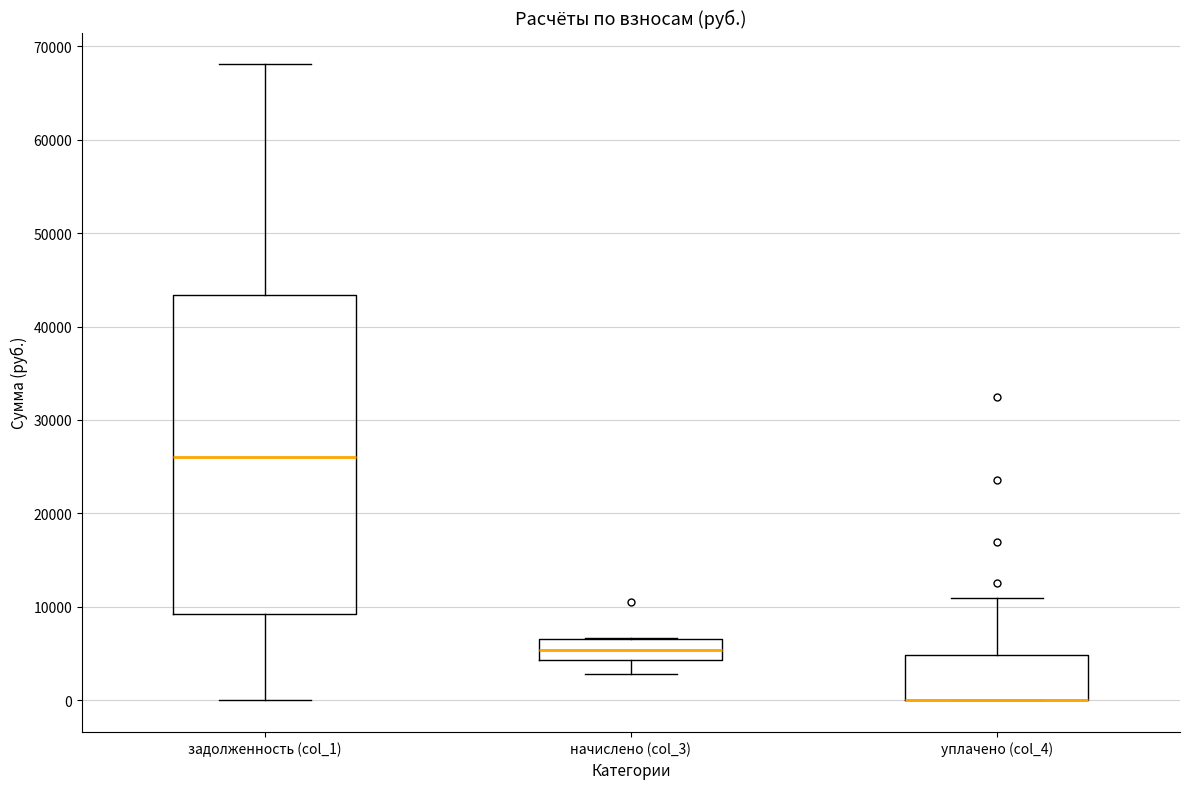

Where is the lower edge of the box for задолженность (col_1) on the y-axis? The values are not printed on the chart, so give them approximately, as read against the axis.

9000